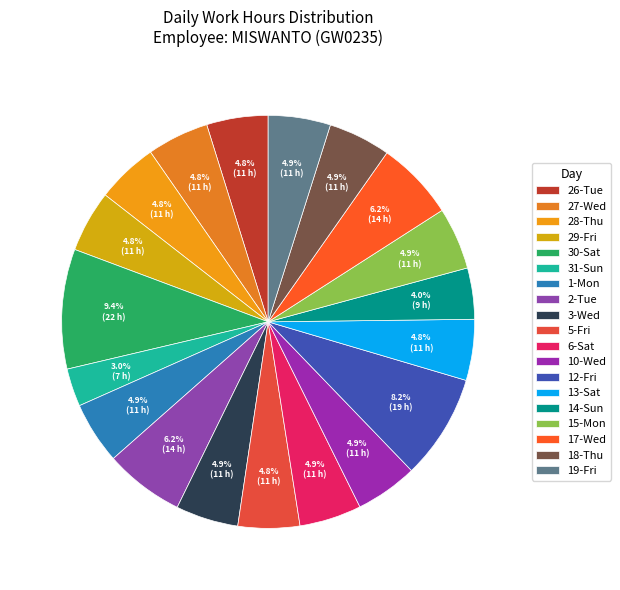

Which slice is the largest?

30-Sat